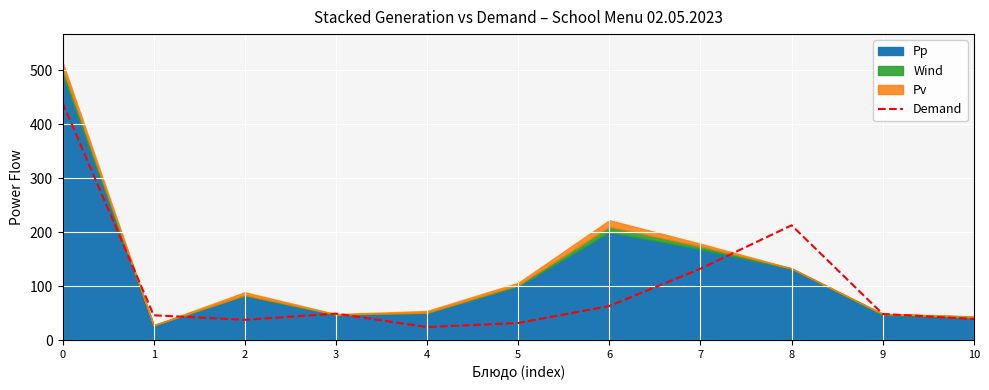

How many lines are shown in the chart?

1